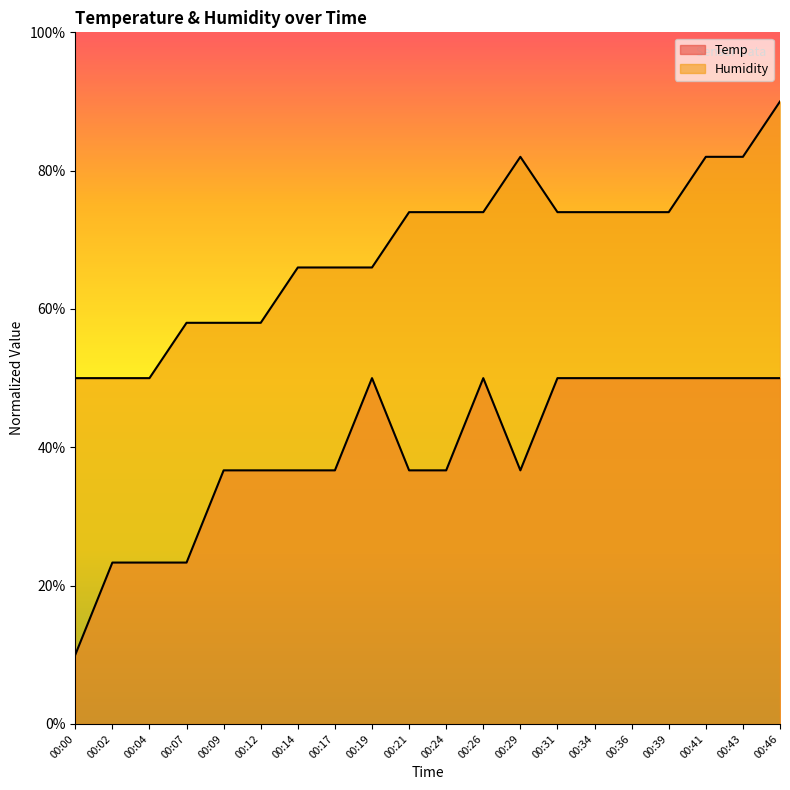

Reading left to right, what are all the values shown in this chart?

Temp: 00:00=10.0	00:02=23.3	00:04=23.3	00:07=23.3	00:09=36.7	00:12=36.7	00:14=36.7	00:17=36.7	00:19=50.0	00:21=36.7	00:24=36.7	00:26=50.0	00:29=36.7	00:31=50.0	00:34=50.0	00:36=50.0	00:39=50.0	00:41=50.0	00:43=50.0	00:46=50.0
Humidity: 00:00=50.0	00:02=50.0	00:04=50.0	00:07=58.0	00:09=58.0	00:12=58.0	00:14=66.0	00:17=66.0	00:19=66.0	00:21=74.0	00:24=74.0	00:26=74.0	00:29=82.0	00:31=74.0	00:34=74.0	00:36=74.0	00:39=74.0	00:41=82.0	00:43=82.0	00:46=90.0